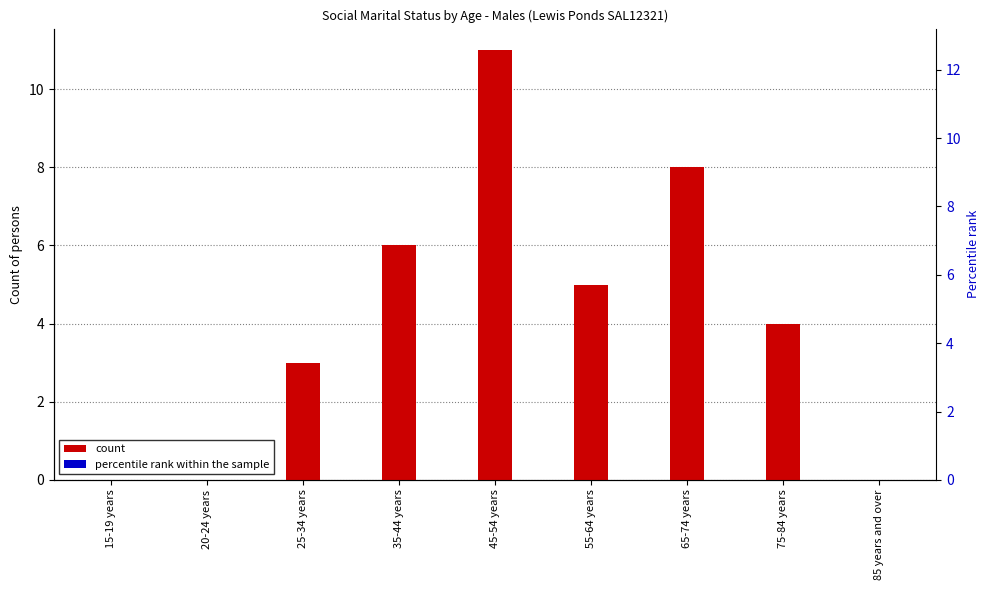

How many bars are there in total?

18